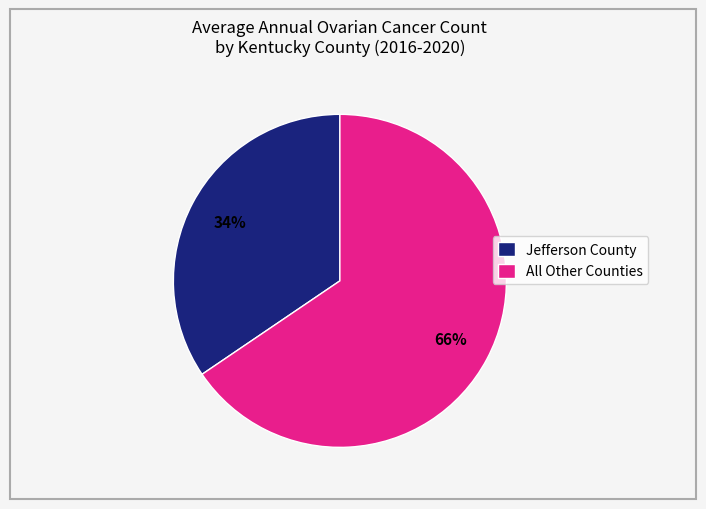

Which slice is the smallest?

Jefferson County